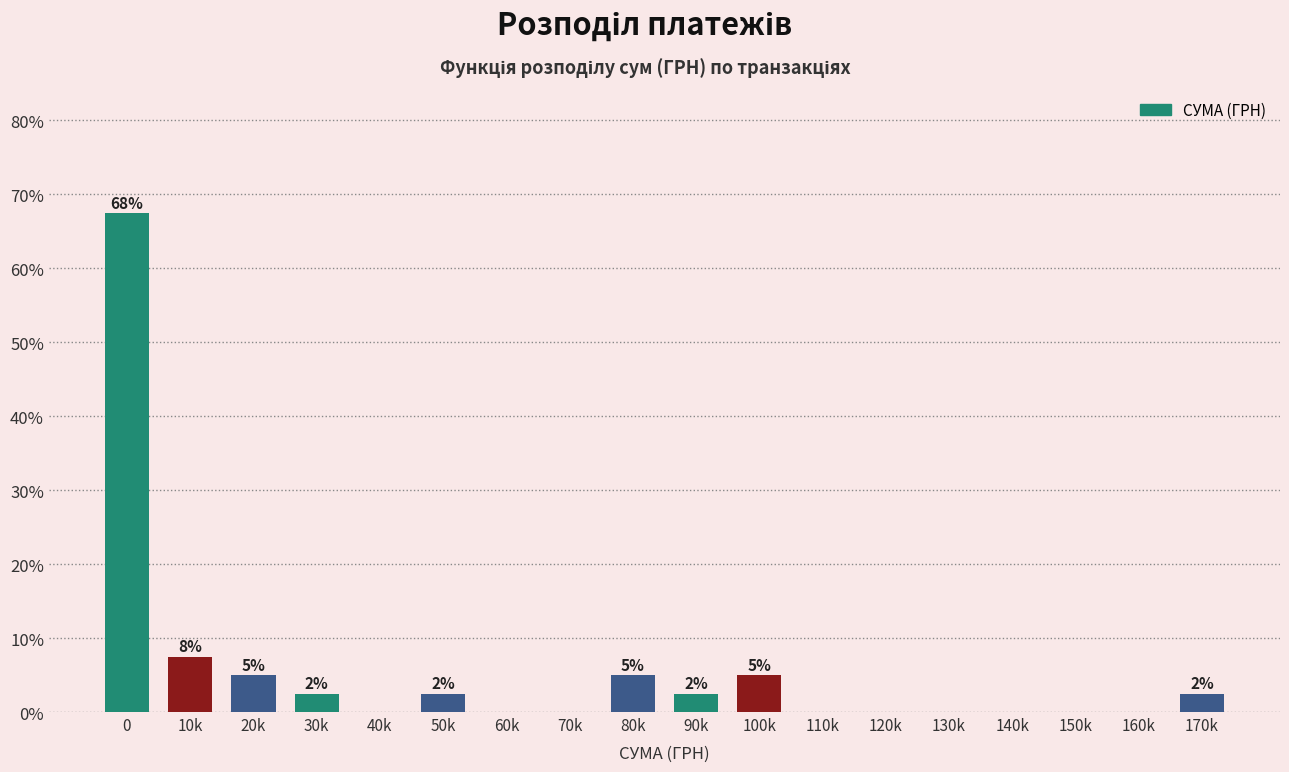

Are the bars horizontal?

No